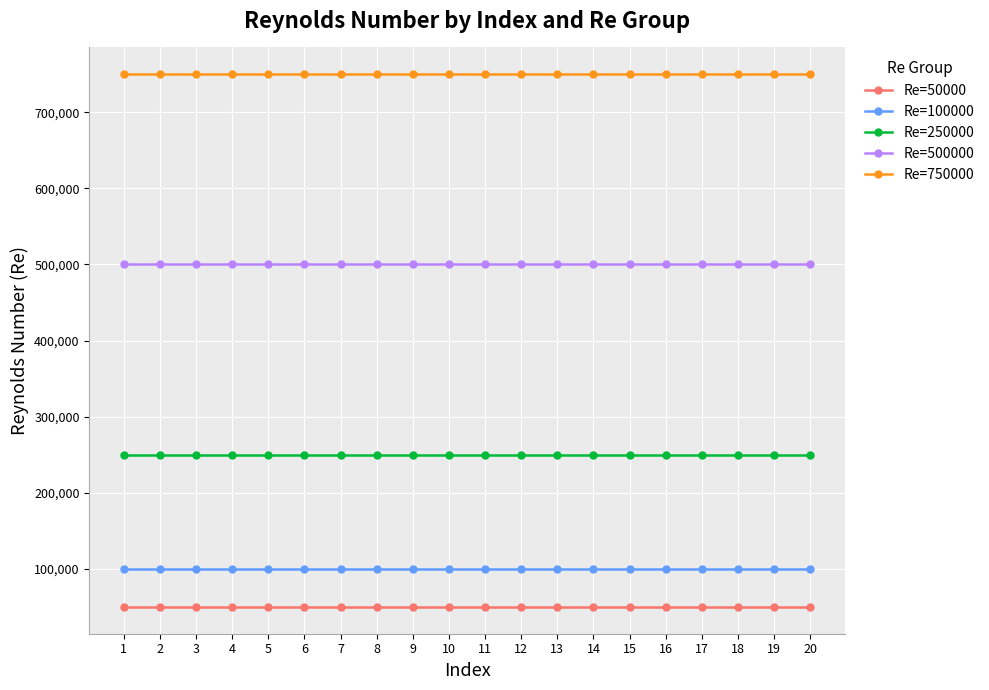

What is the sum of all Re=100000 values?

2000000